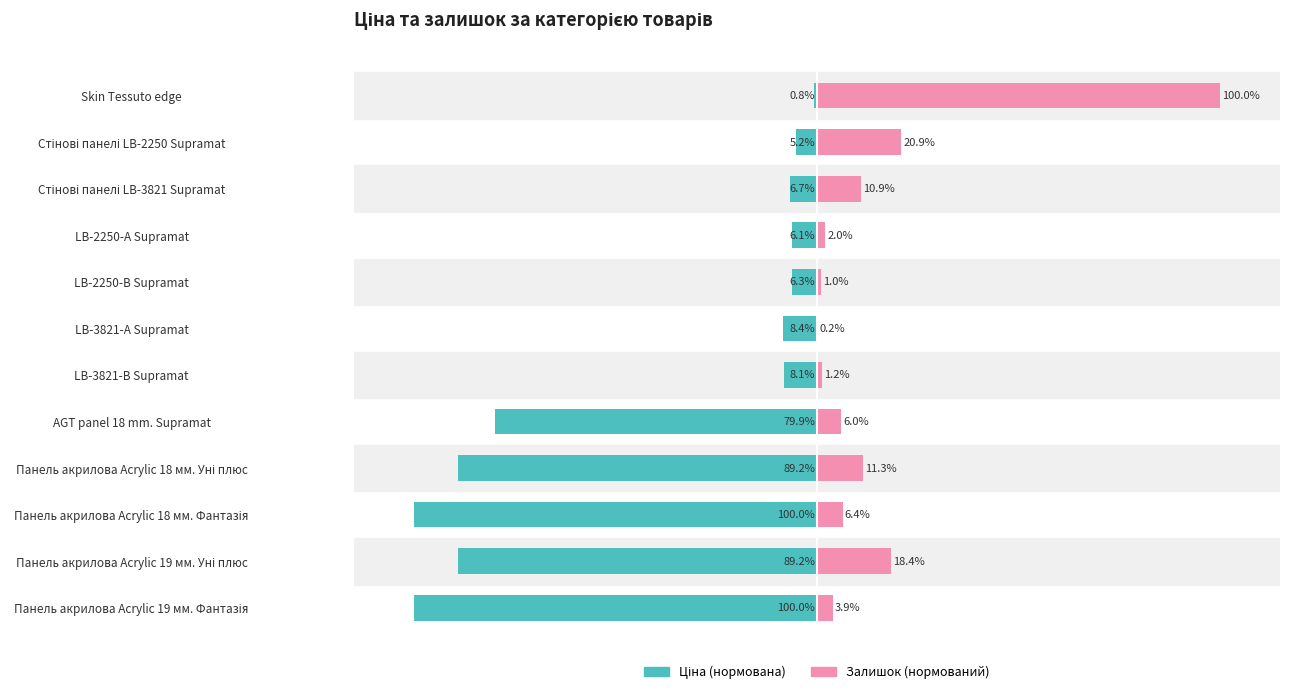

How many distinct data groups are displayed?

2